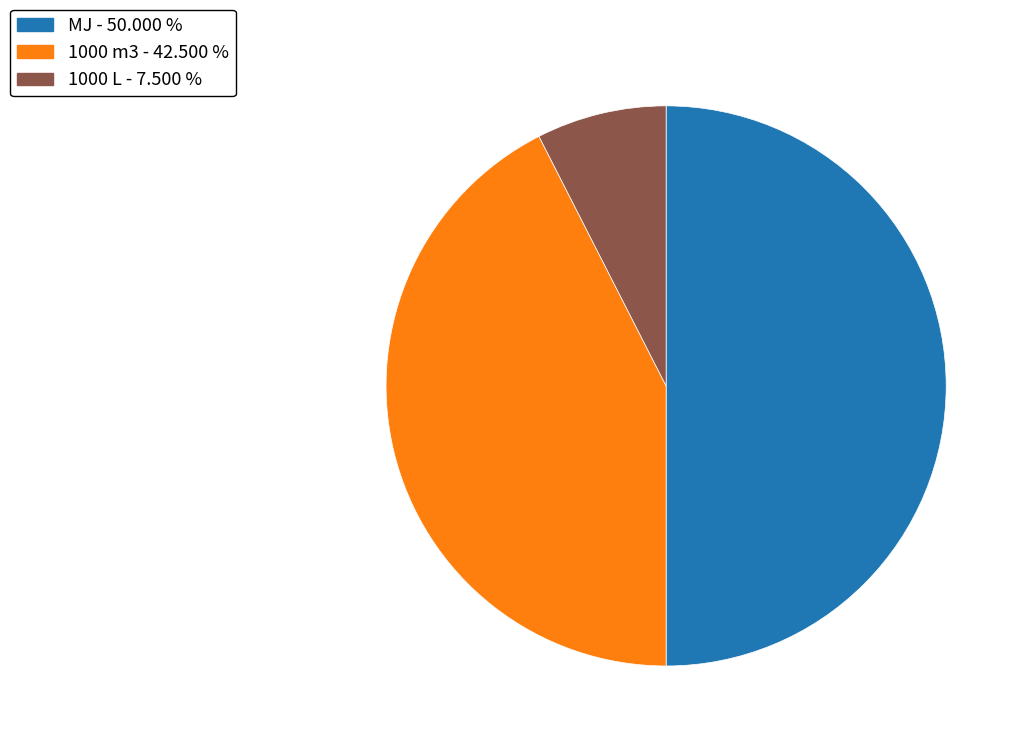

Combined, do 1000 L - 7.500 % and MJ - 50.000 % account for over 50%?

Yes